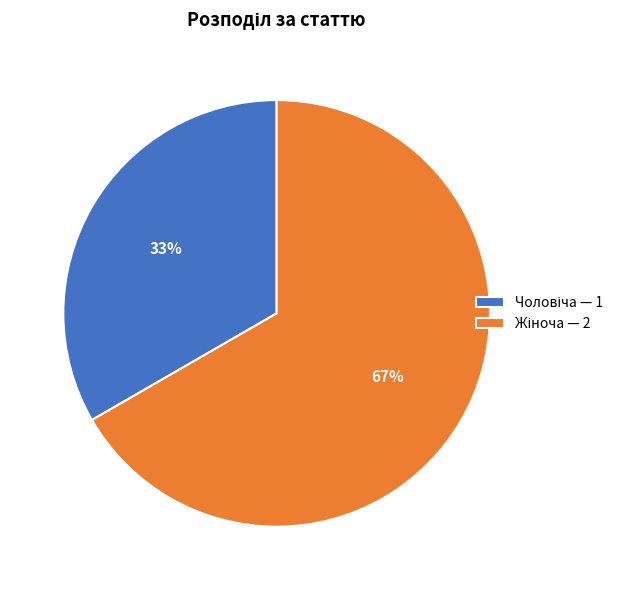

Is there a majority slice in this chart?

Yes